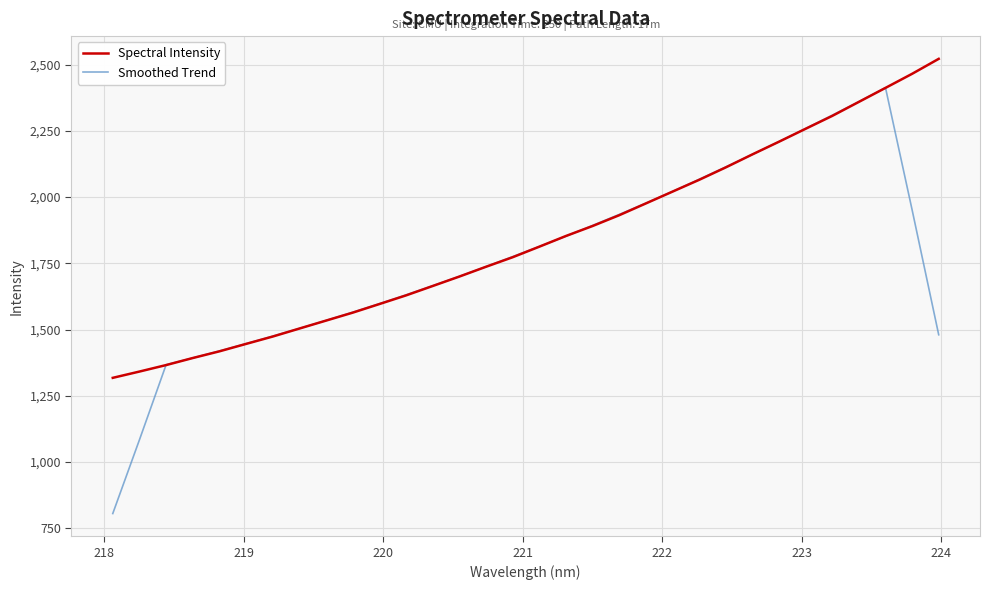

List the series in order of their peak value, lowest first.

Smoothed Trend, Spectral Intensity